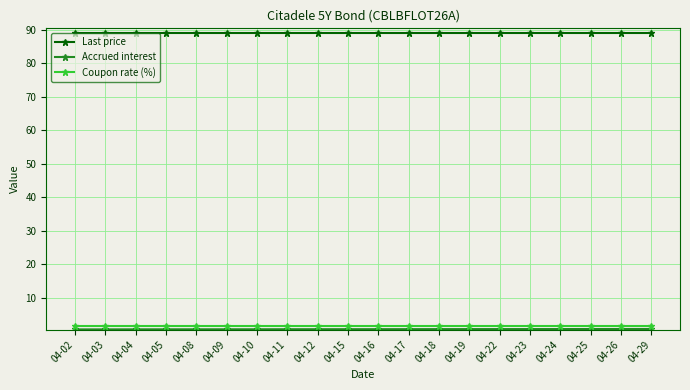

Is the value of Last price at 04-16 greater than the value of Coupon rate (%) at 04-18?

Yes